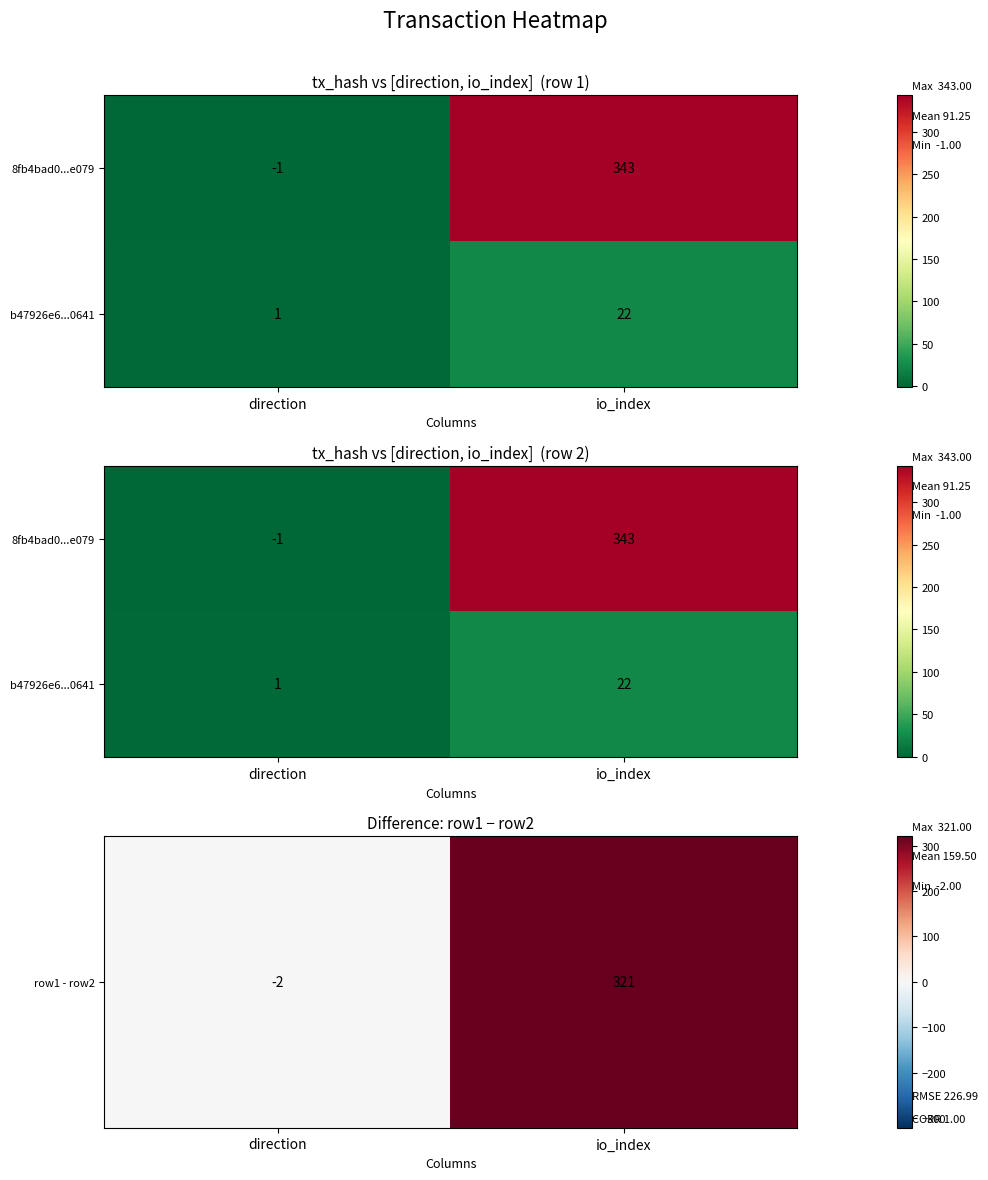

List the series in order of their overall mean, lowest first.

b47926e6...0641, row1 - row2